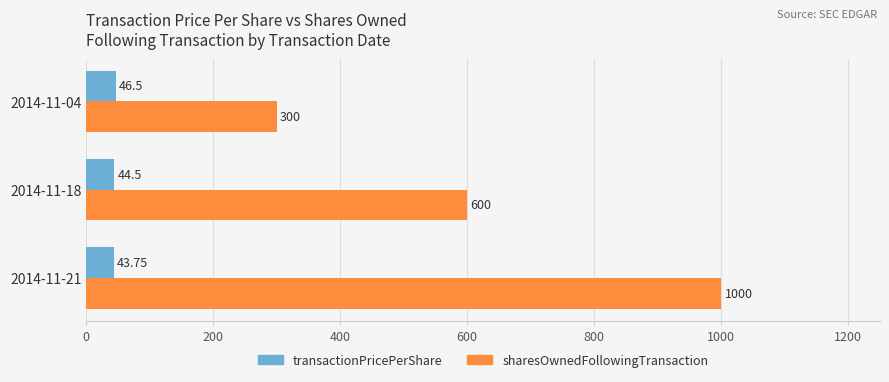

Which series changed the most between 2014-11-21 and 2014-11-04?

sharesOwnedFollowingTransaction